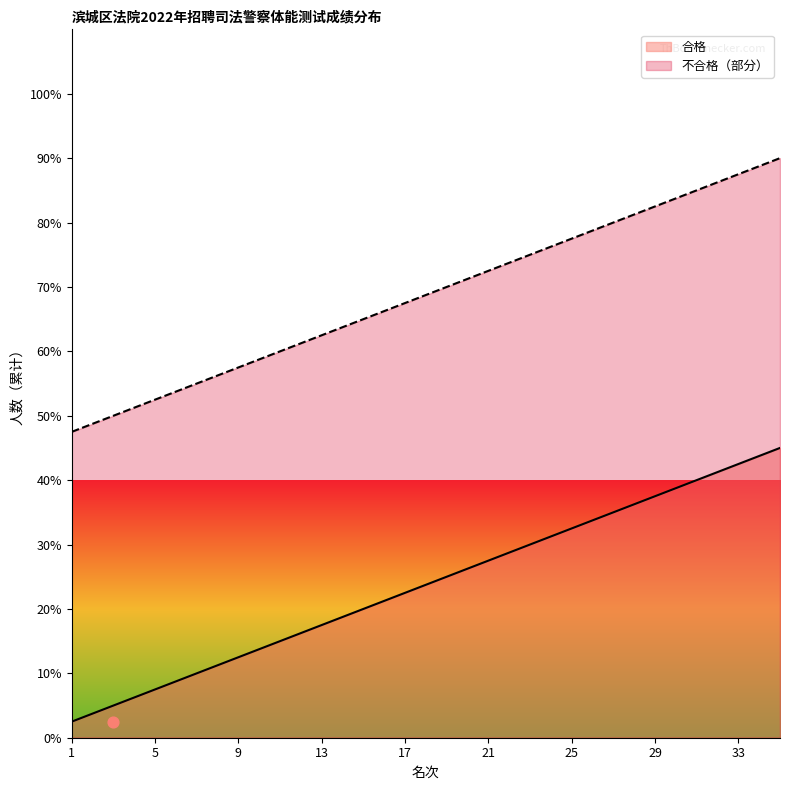

Is the value of 不合格（部分） at 3 greater than the value of 合格 at 17?

Yes